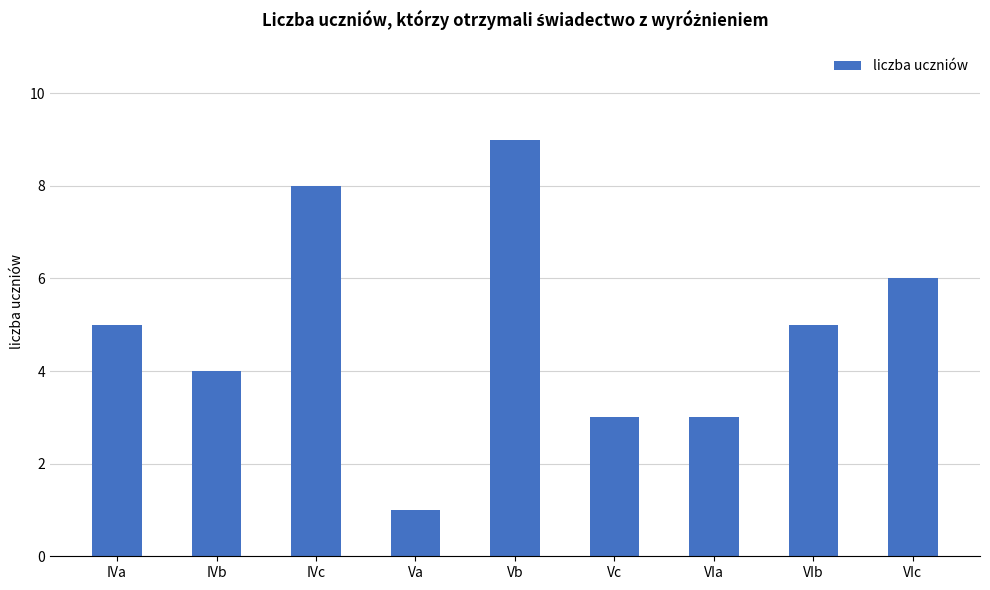

True or false: the data shows 9 at Vb.

True